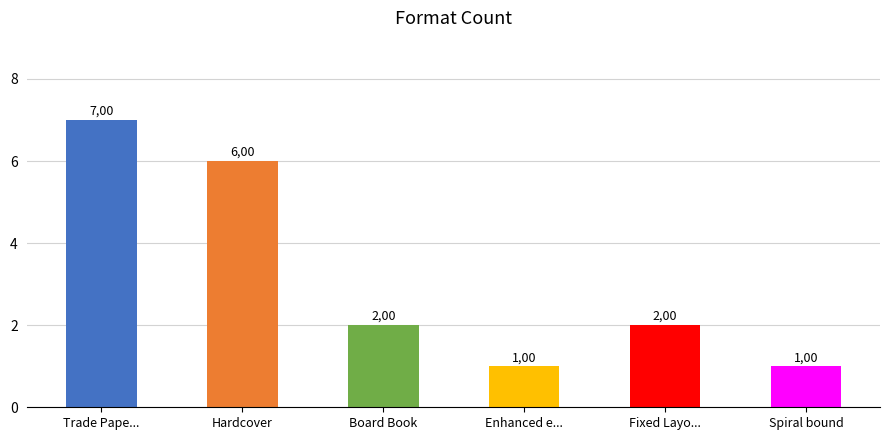

Does the chart contain any negative values?

No